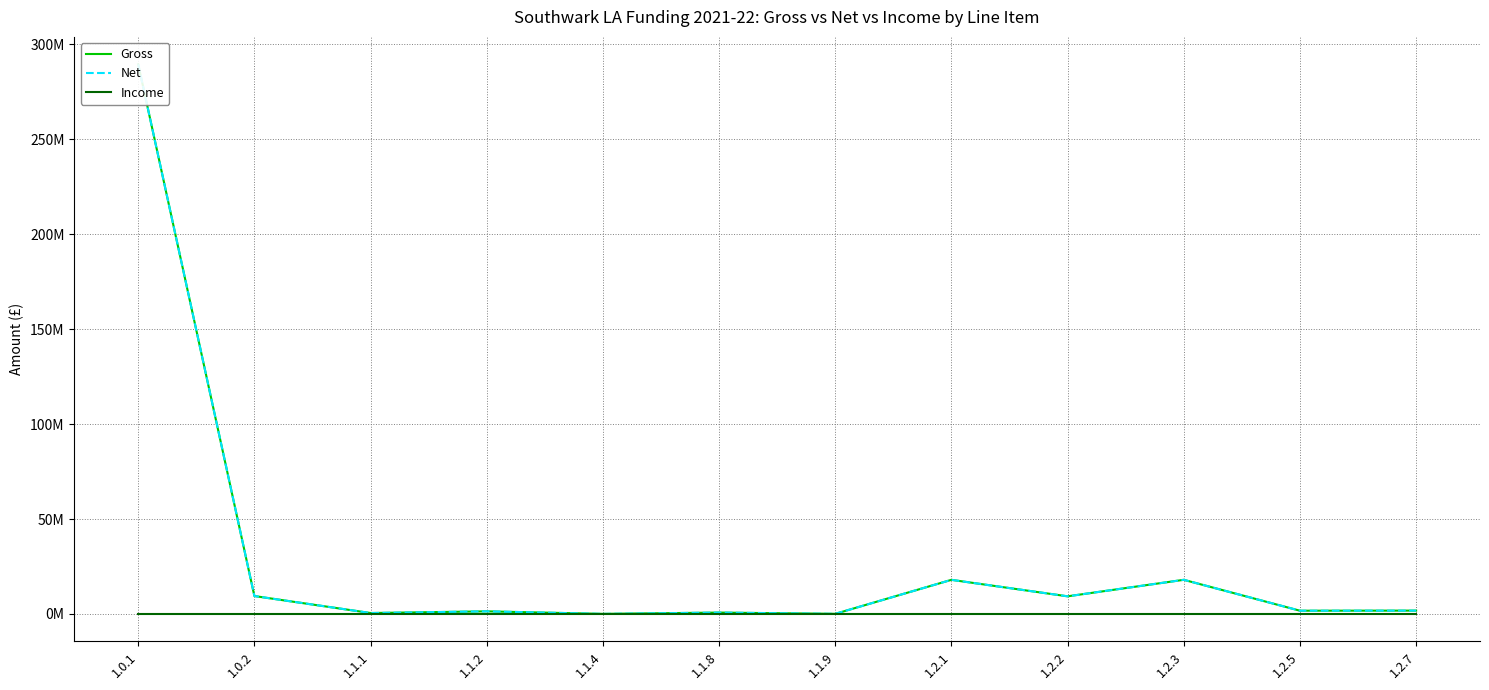

What is the maximum value shown in the chart?

289334927.1